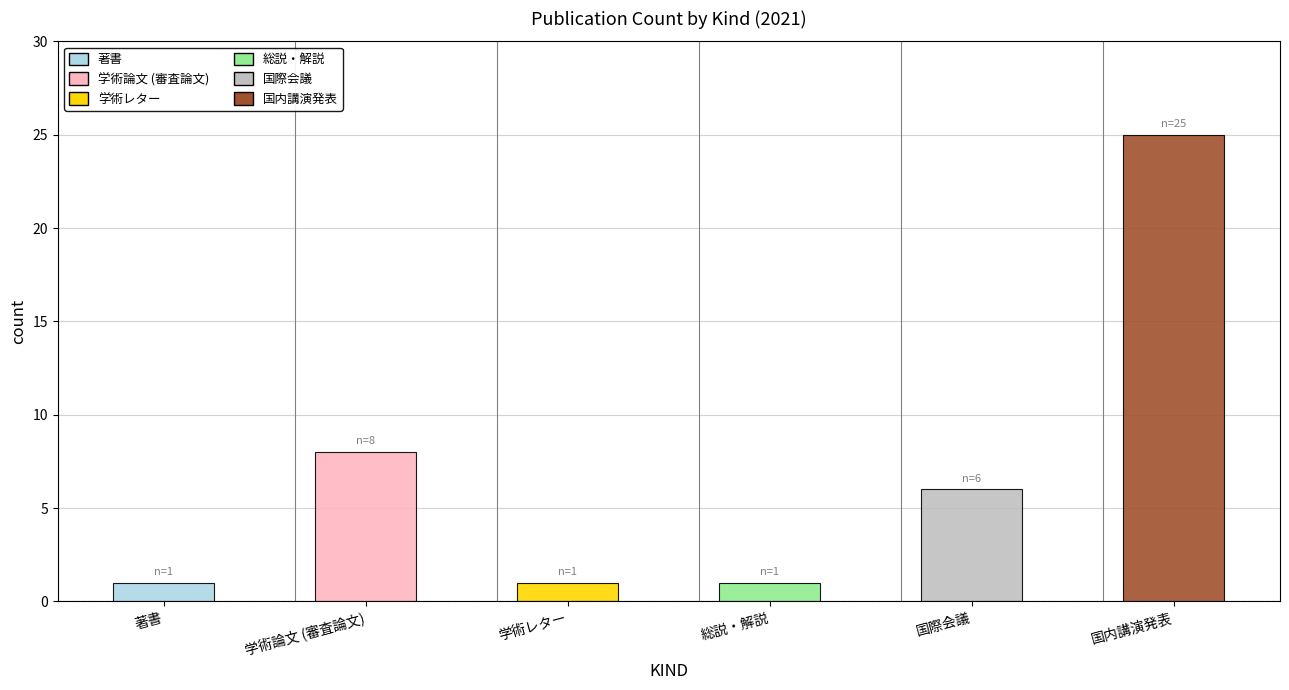

What is the sum of all 著書 values?

1